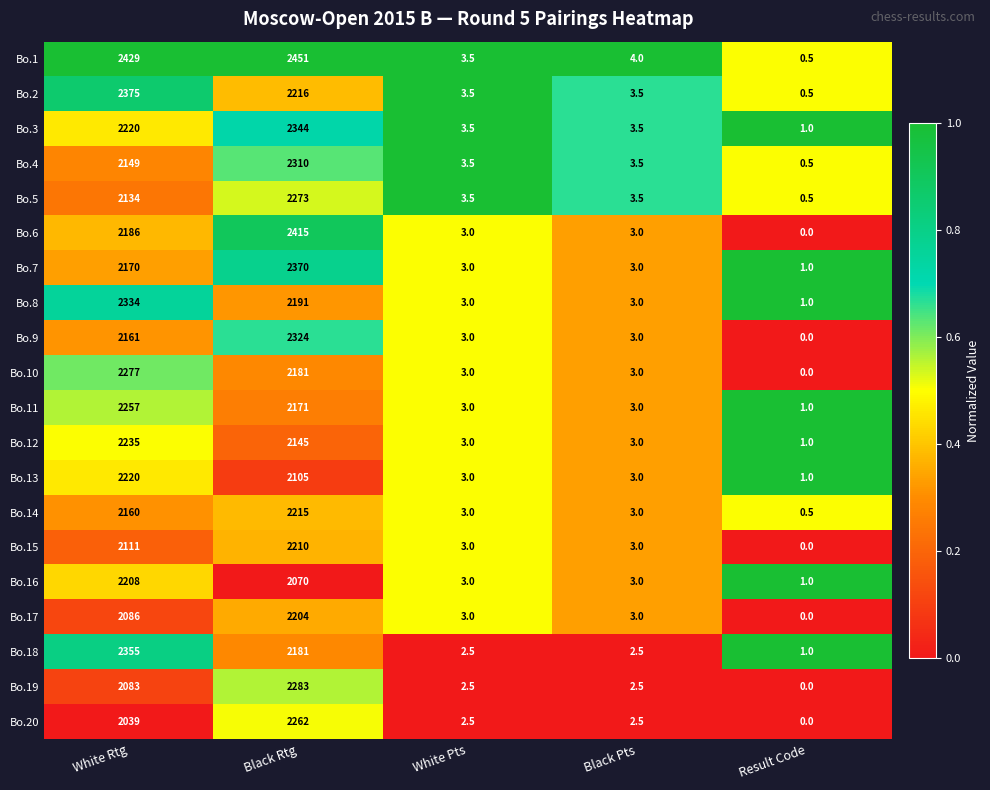

What is the difference between the Bo.3 values at White Rtg and Black Rtg?

124.0